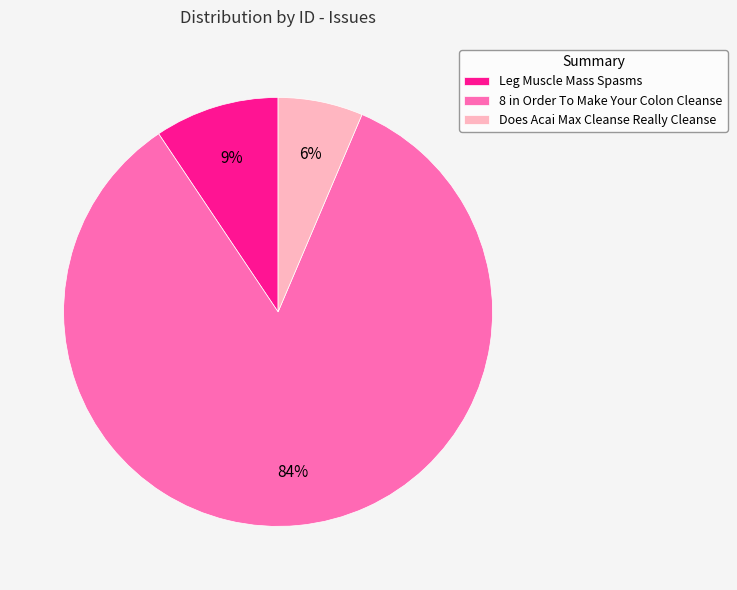

Is the sum of Leg Muscle Mass Spasms and 8 in Order To Make Your Colon Cleanse greater than half?

Yes